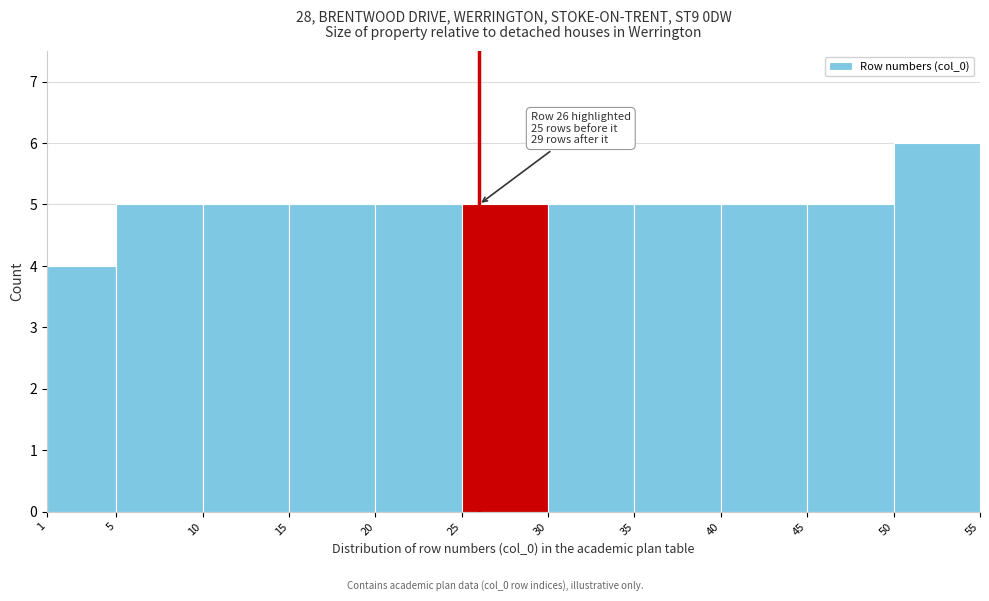

Which range on the x-axis has the tallest bar?

50 to 55